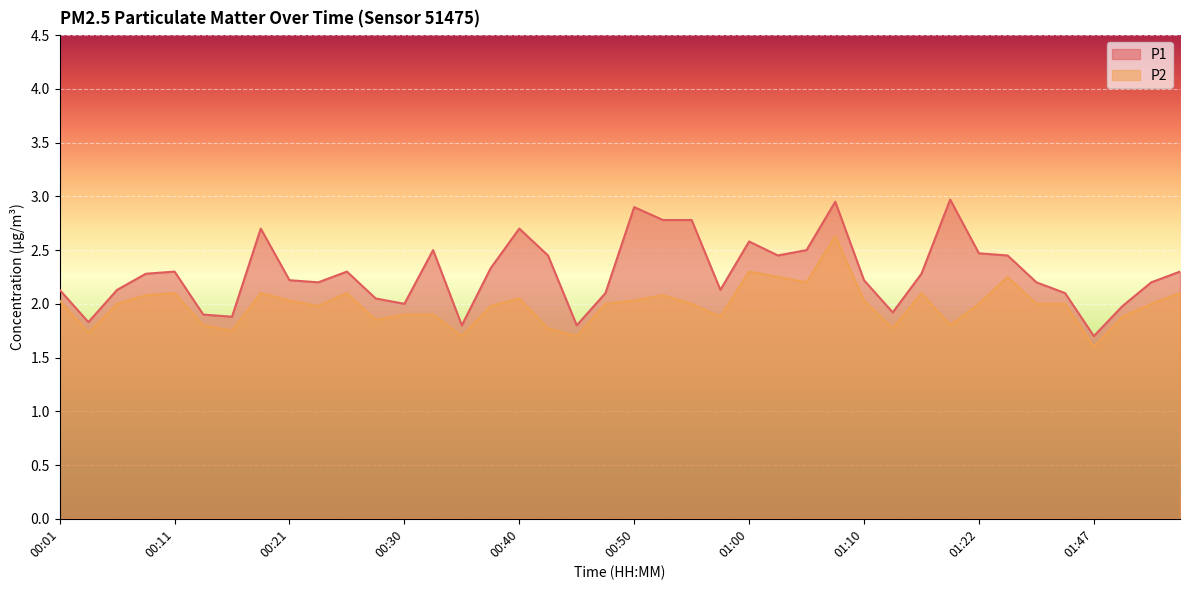

What is the minimum value shown in the chart?

1.6